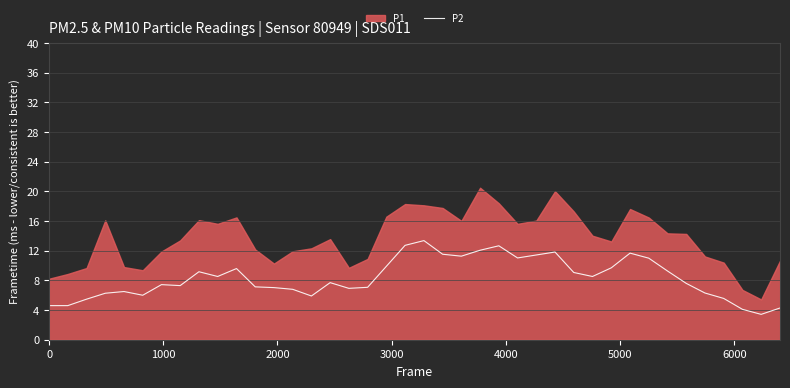

What is the lowest value of the P2 series?

3.4